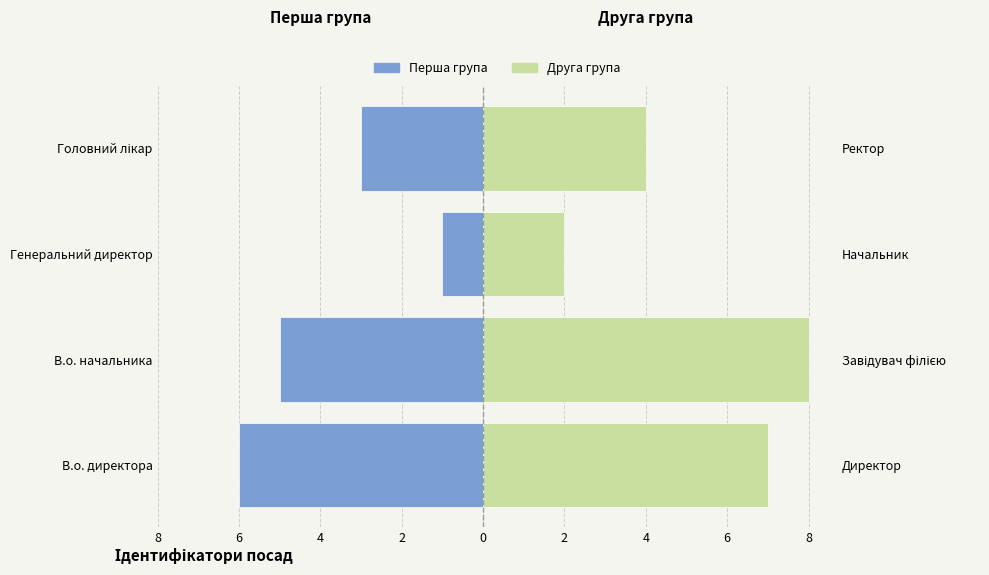

Between В.о. начальника and Генеральний директор, which series saw the biggest shift?

Друга група